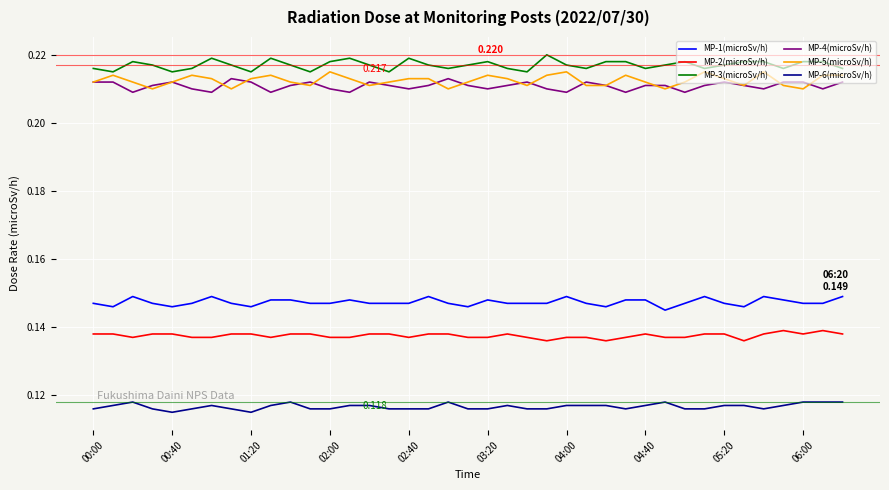

True or false: MP-6(microSv/h) and MP-4(microSv/h) intersect in this chart.

False